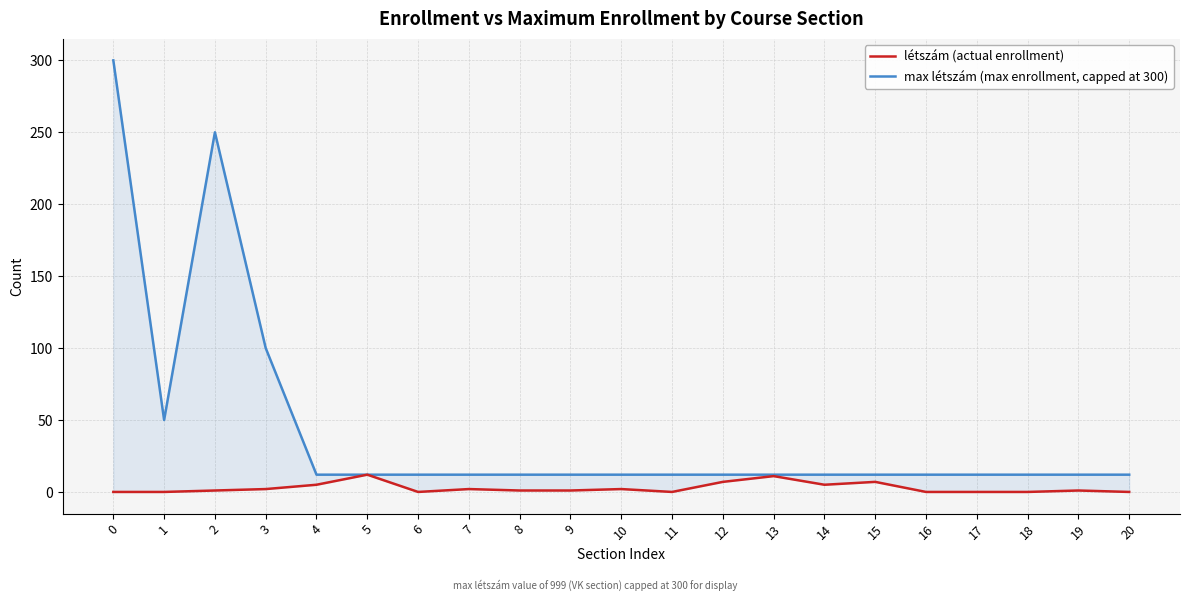

The value of max létszám (max enrollment, capped at 300) at 16 is 7. True or false?

False